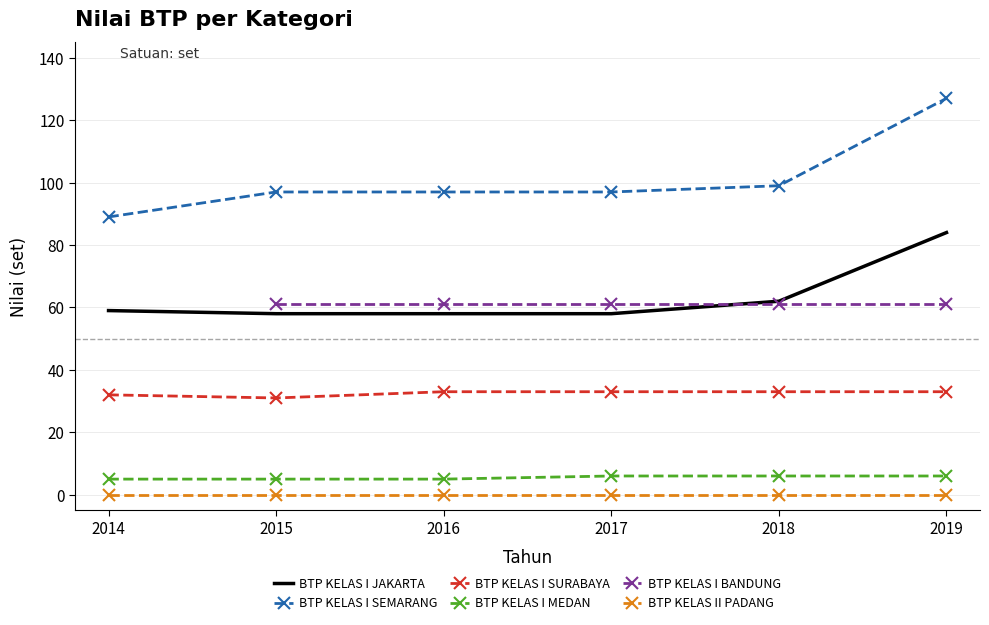

At which category is the sum across all series the highest?

2019